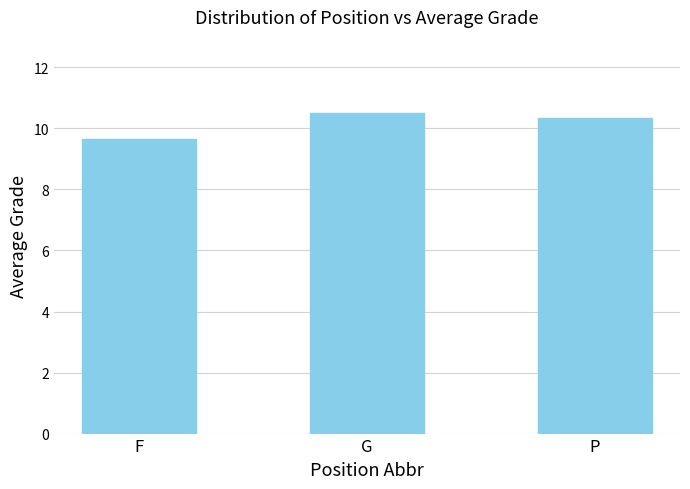

Is it true that the value at P is 10.3?

True